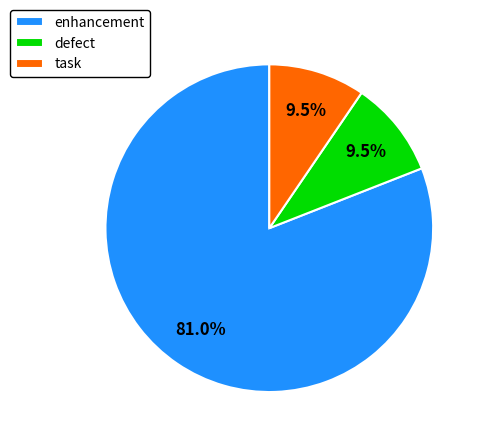

Approximately how many times larger is the value at enhancement compared to defect?

8.5